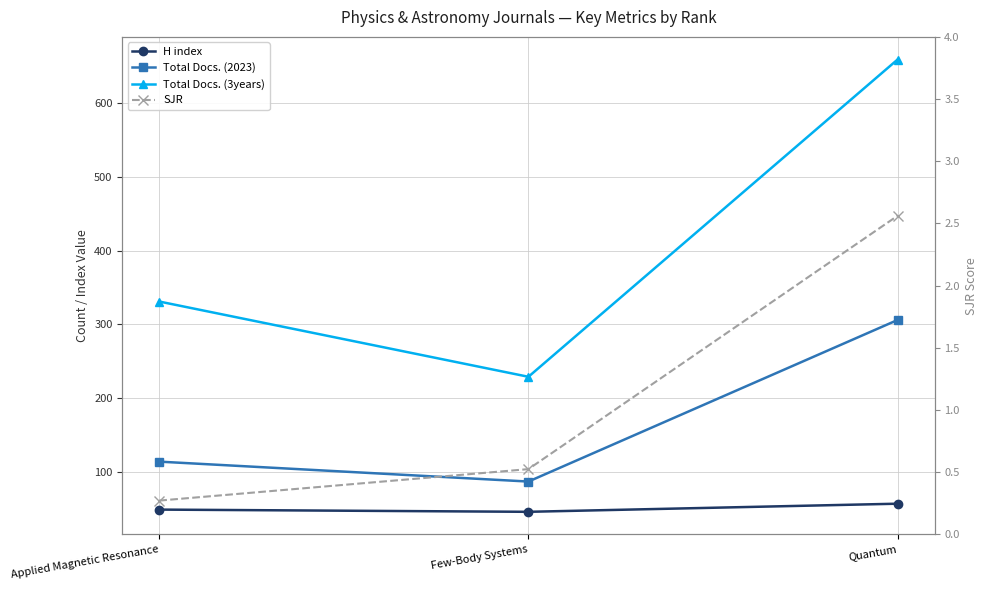

Rank the series by their maximum value, from highest to lowest.

Total Docs. (3years), Total Docs. (2023), H index, SJR